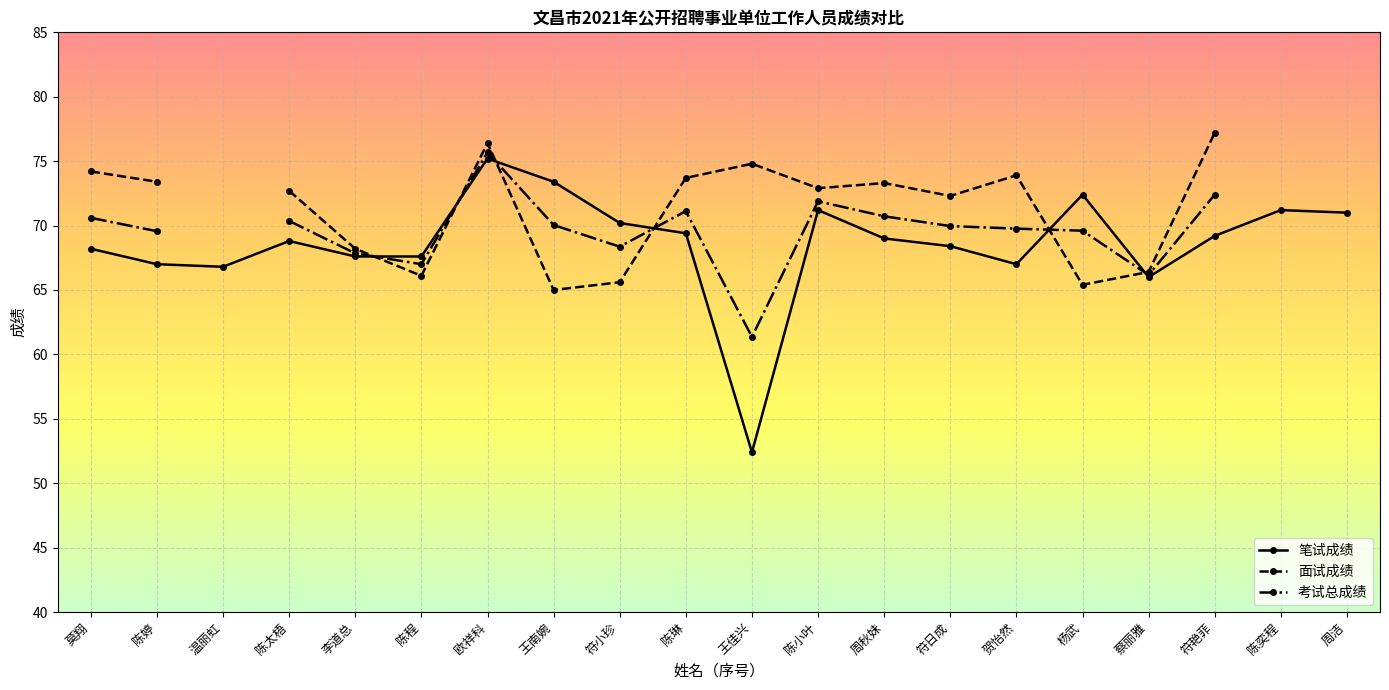

Rank the categories by 笔试成绩 value from lowest to highest.

王佳兴, 蔡丽雅, 温丽虹, 陈婷, 贺怡然, 李道总, 陈程, 莫翔, 符日成, 陈太梧, 周秋妹, 符艳菲, 陈琳, 符小珍, 周洁, 陈小叶, 陈奕程, 杨武, 王南婉, 欧祥科